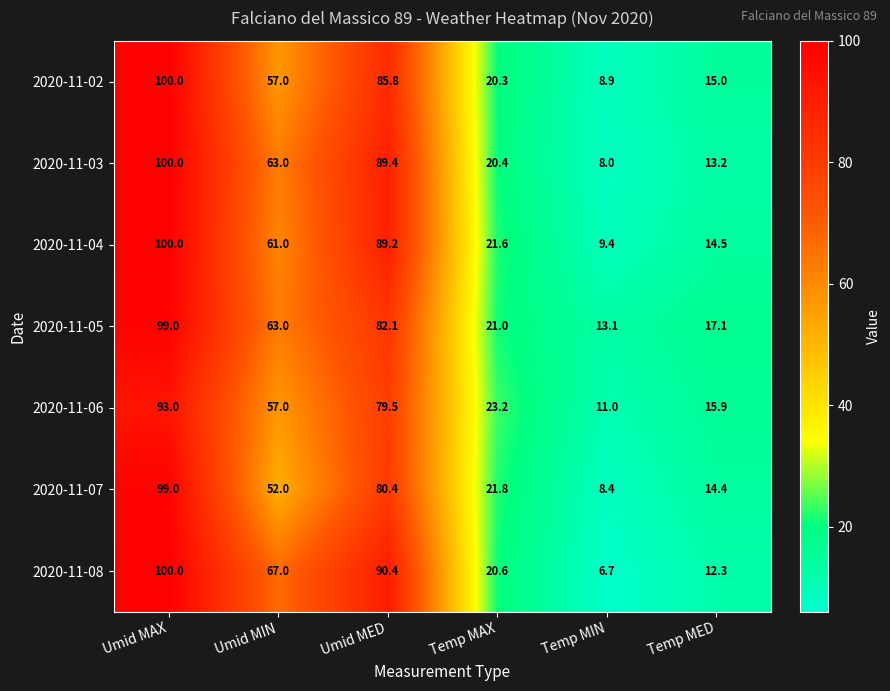

Which series has the largest total across all categories?

2020-11-08